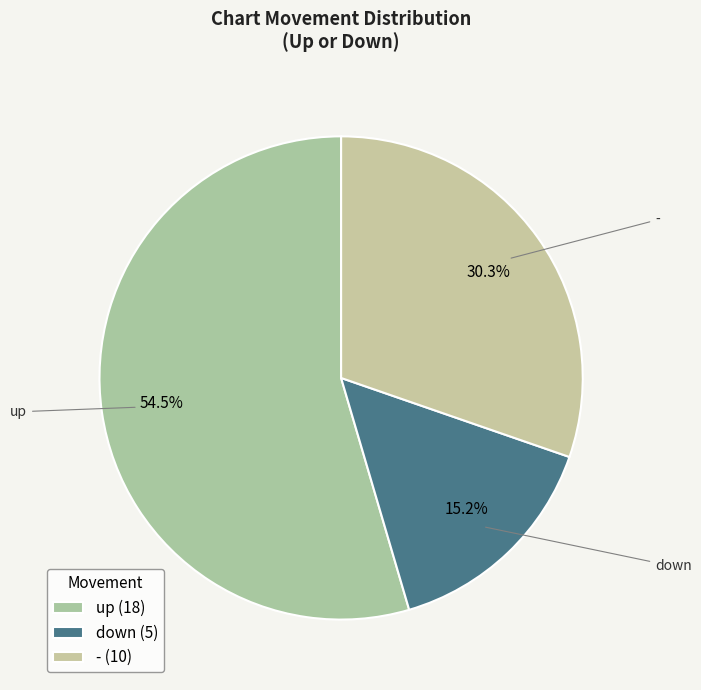

How many slices are in this pie chart?

3